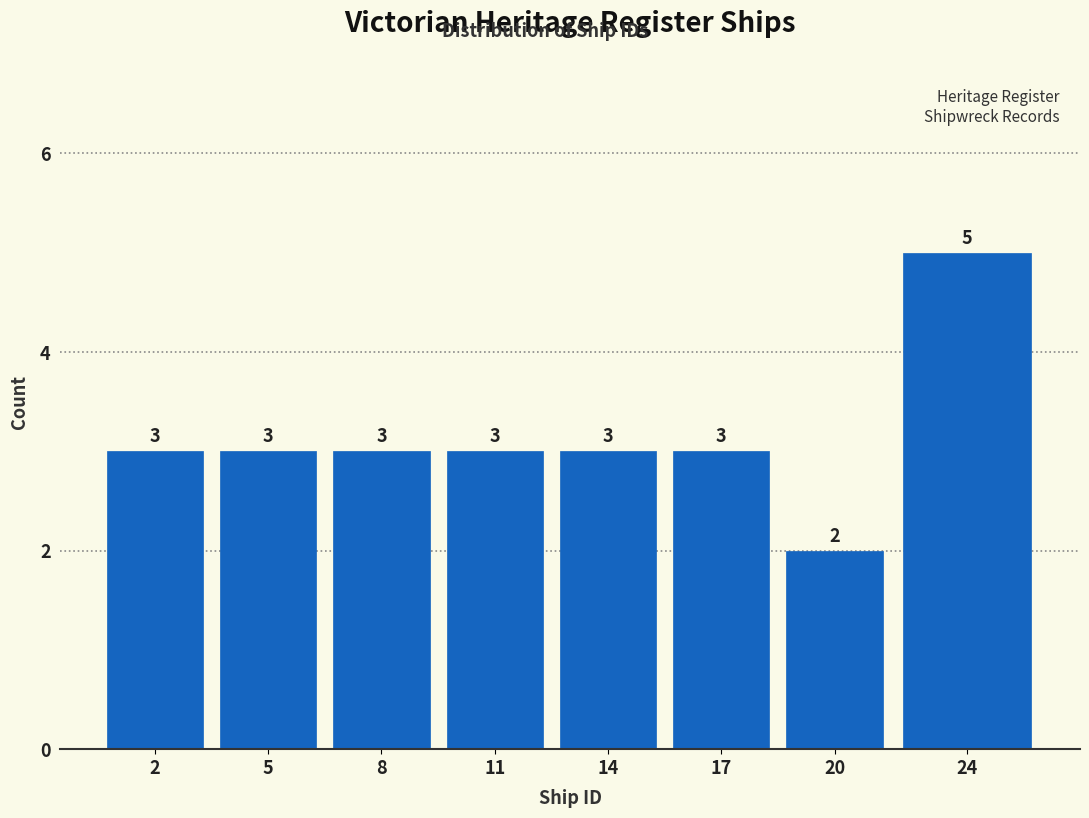

Reading left to right, extract all data points from this chart.

2=3	5=3	8=3	11=3	14=3	17=3	20=2	24=5